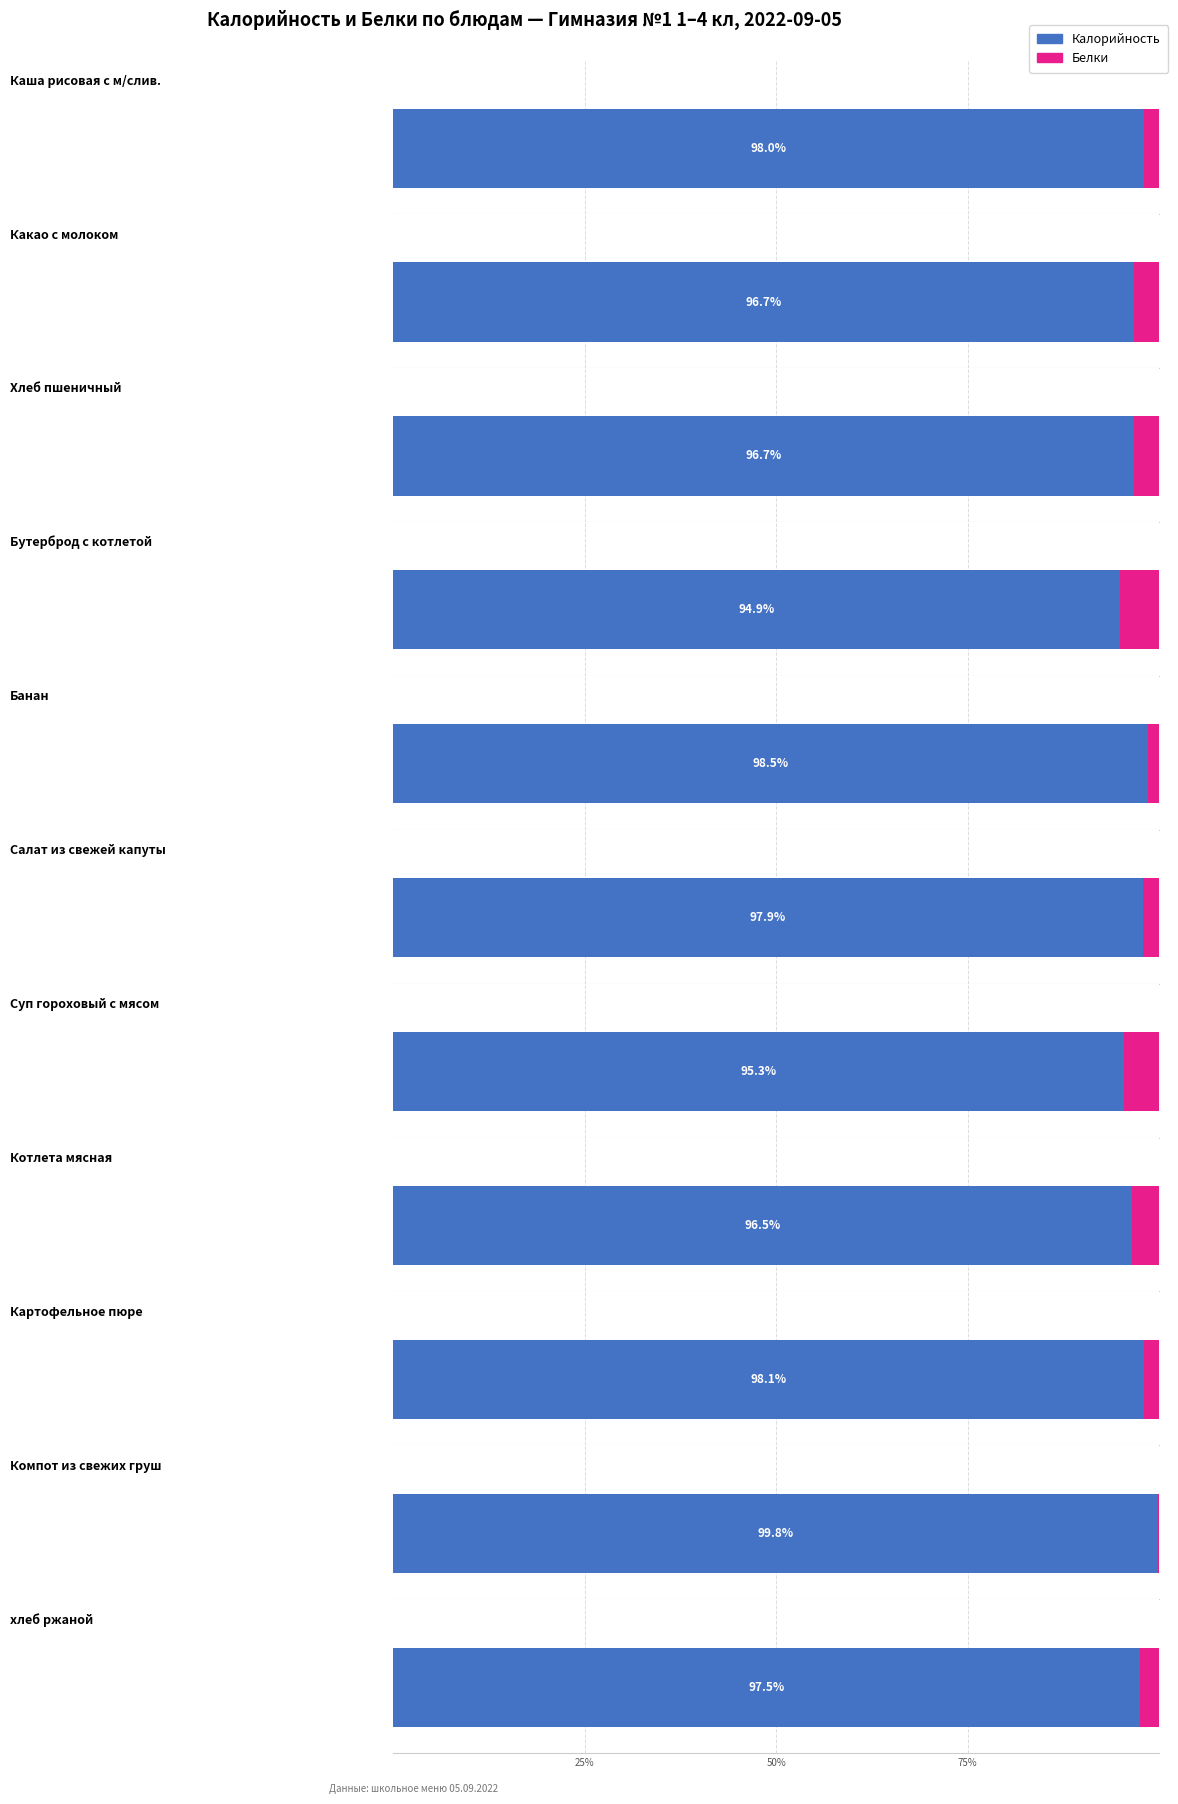

Reading right to left, what are all the values shown in this chart?

Калорийность: хлеб ржаной=75.0	Компот из свежих груш=98.0	Картофельное пюре=151.0	Котлета мясная=273.0	Суп гороховый с мясом=199.0	Салат из свежей капуты=60.3	Банан=192.0	Бутерброд с котлетой=187.0	Хлеб пшеничный=70.1	Какао с молоком=118.0	Каша рисовая с м/слив.=251.0
Белки: хлеб ржаной=1.9	Компот из свежих груш=0.2	Картофельное пюре=3.0	Котлета мясная=10.0	Суп гороховый с мясом=9.8	Салат из свежей капуты=1.3	Банан=3.0	Бутерброд с котлетой=10.0	Хлеб пшеничный=2.4	Какао с молоком=4.0	Каша рисовая с м/слив.=5.1